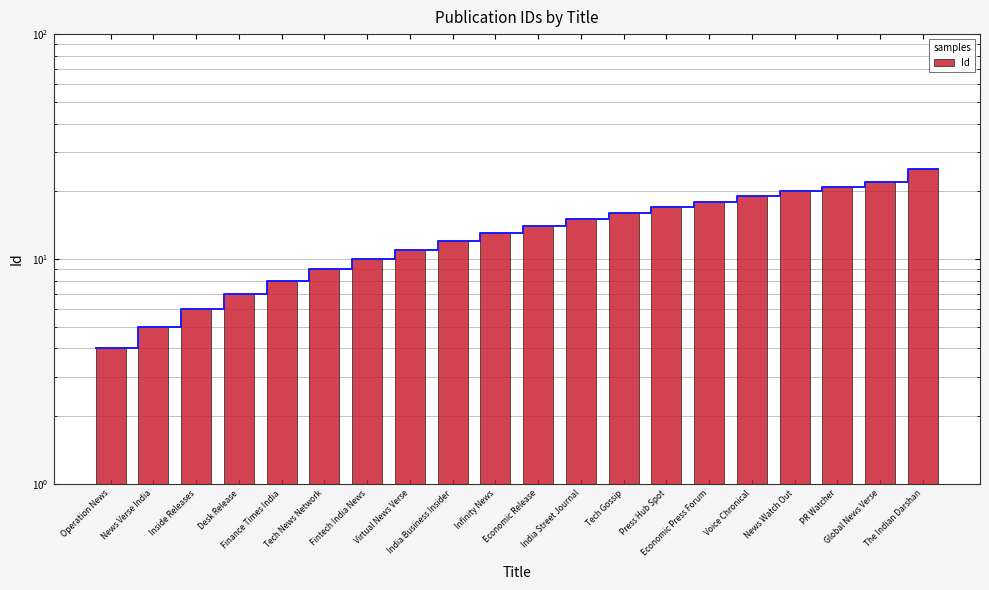

Where does the data first go above 14?

India Street Journal